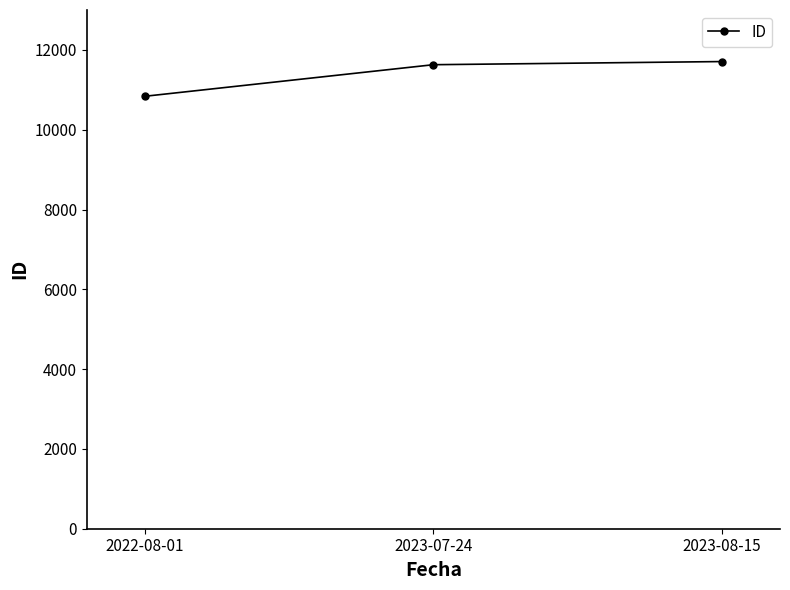

Reading right to left, extract all data points from this chart.

2023-08-15=11708	2023-07-24=11629	2022-08-01=10837